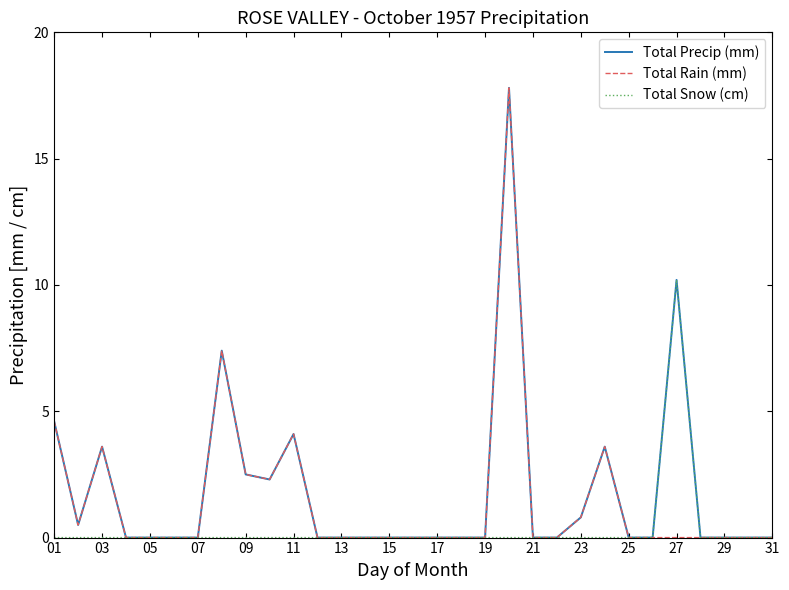

What is the maximum value shown in the chart?

17.8